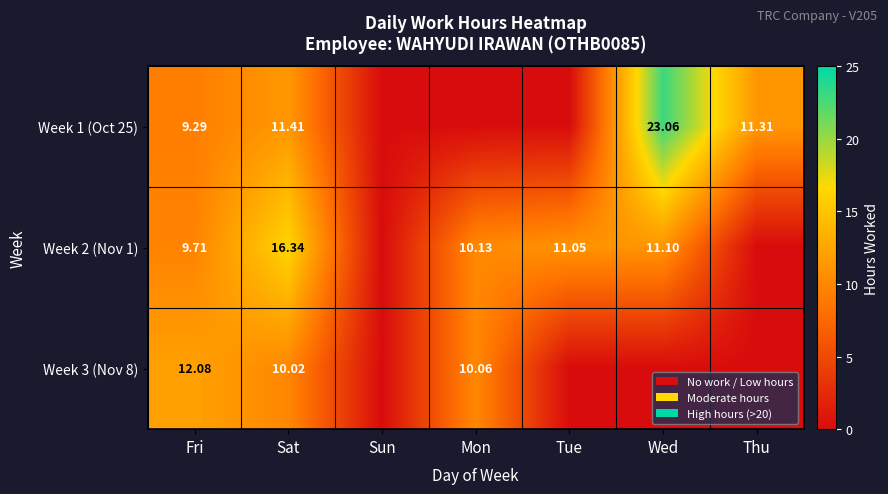

Is the value of Week 2 (Nov 1) at Wed greater than the value of Week 1 (Oct 25) at Thu?

No